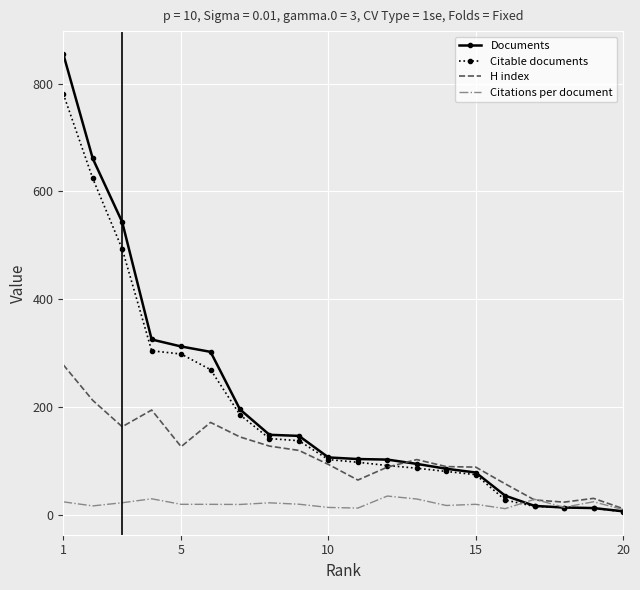

List the series in order of their peak value, highest first.

Documents, Citable documents, H index, Citations per document